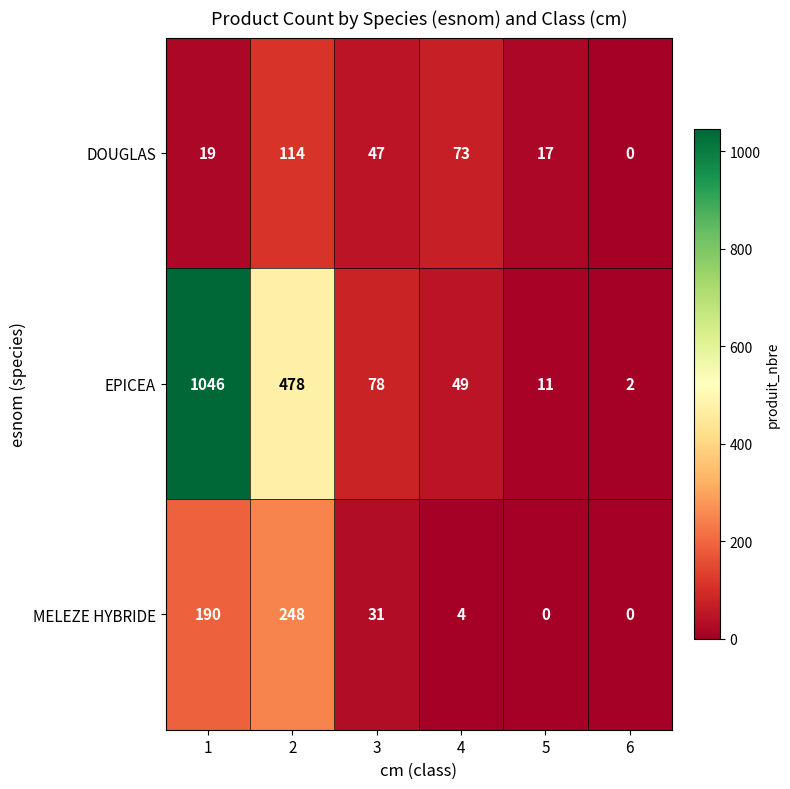

At which category does the chart reach its peak across all series?

1